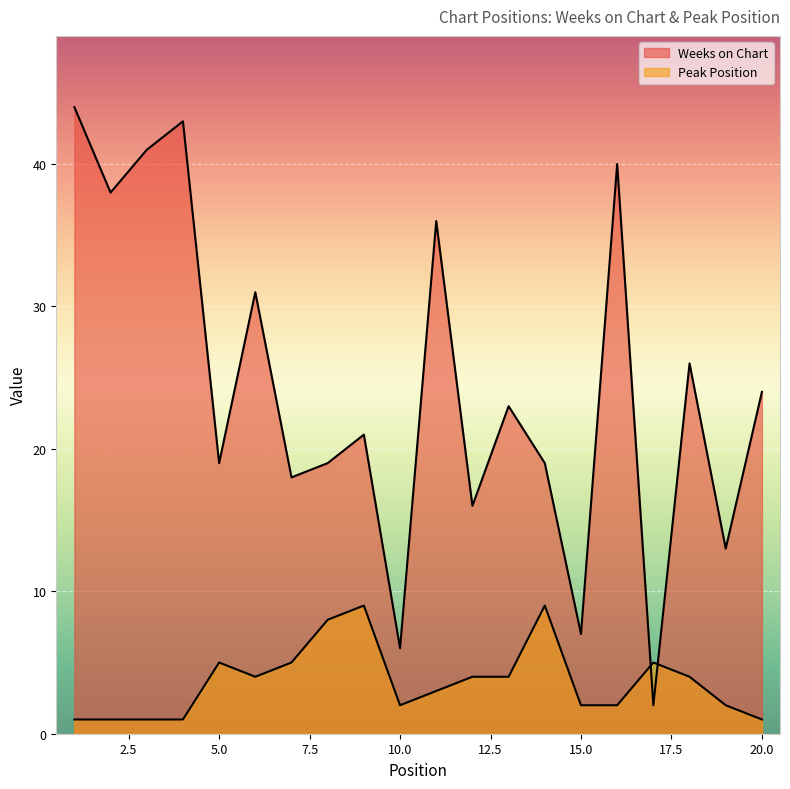

How many series are shown in this chart?

2